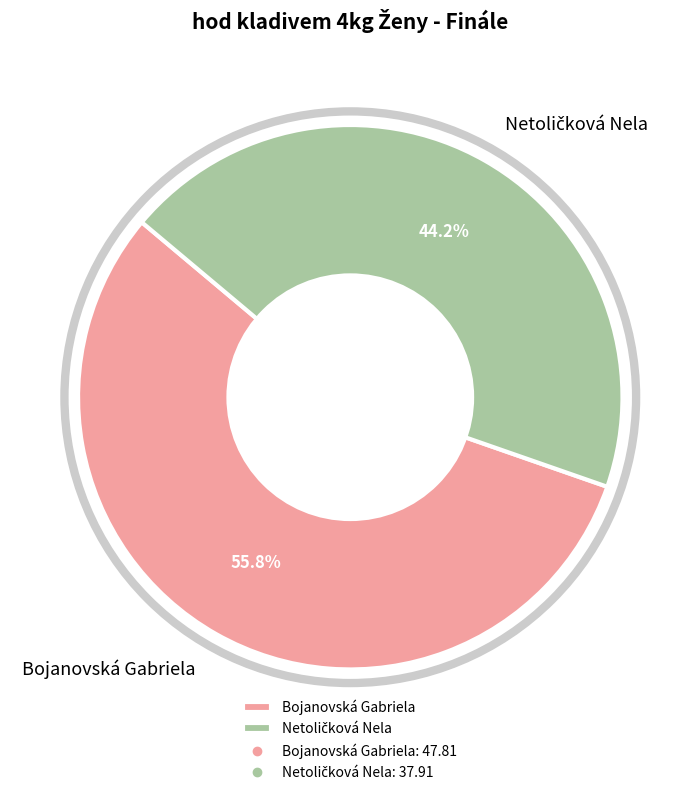

How much of the chart is everything except Bojanovská Gabriela?

44.2%